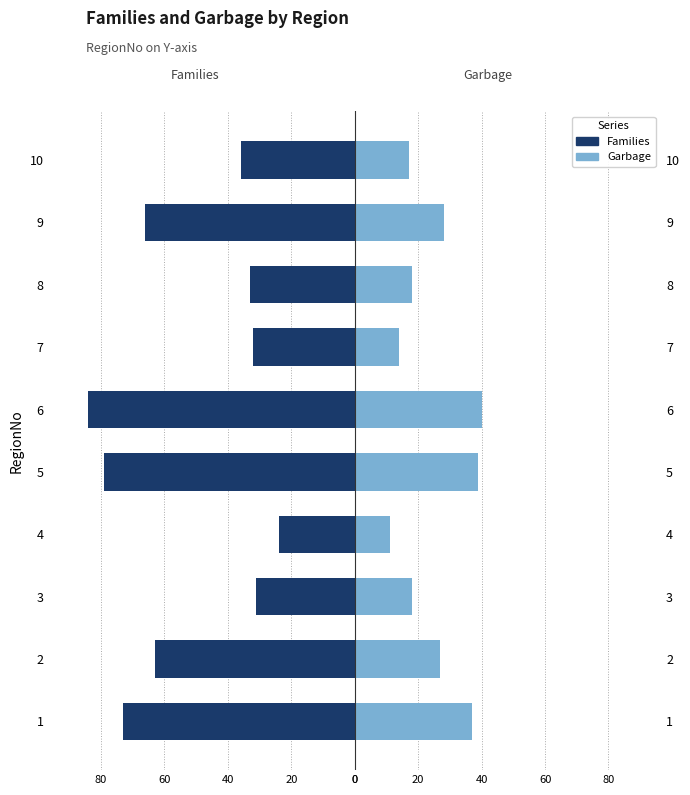

At how many categories does at least one series exceed 5?

10